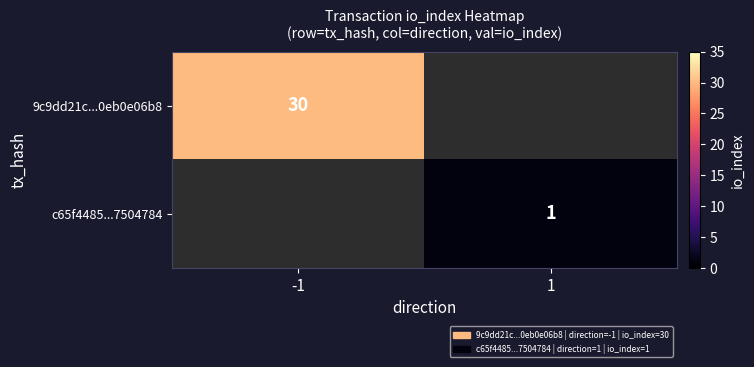

What is the minimum value shown in the chart?

1.0